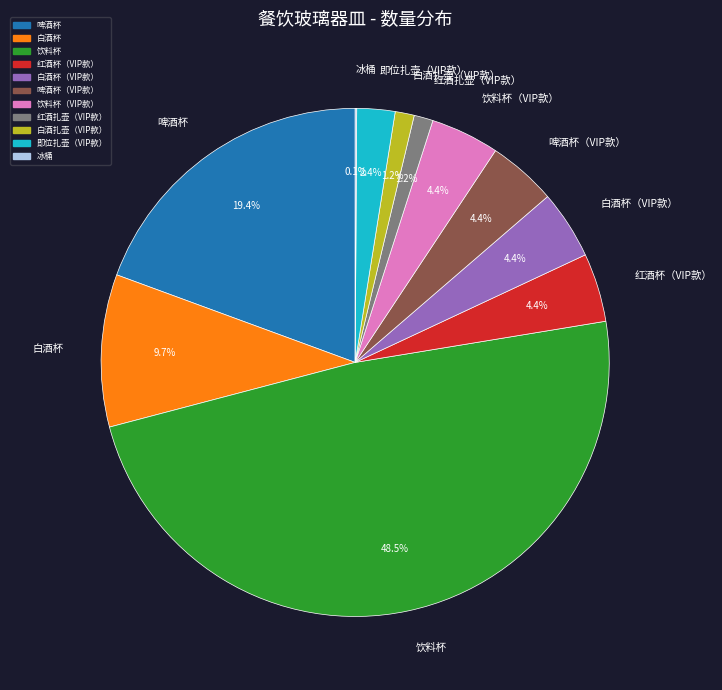

Is the sum of 啤酒杯 and 饮料杯（VIP款） greater than half?

No